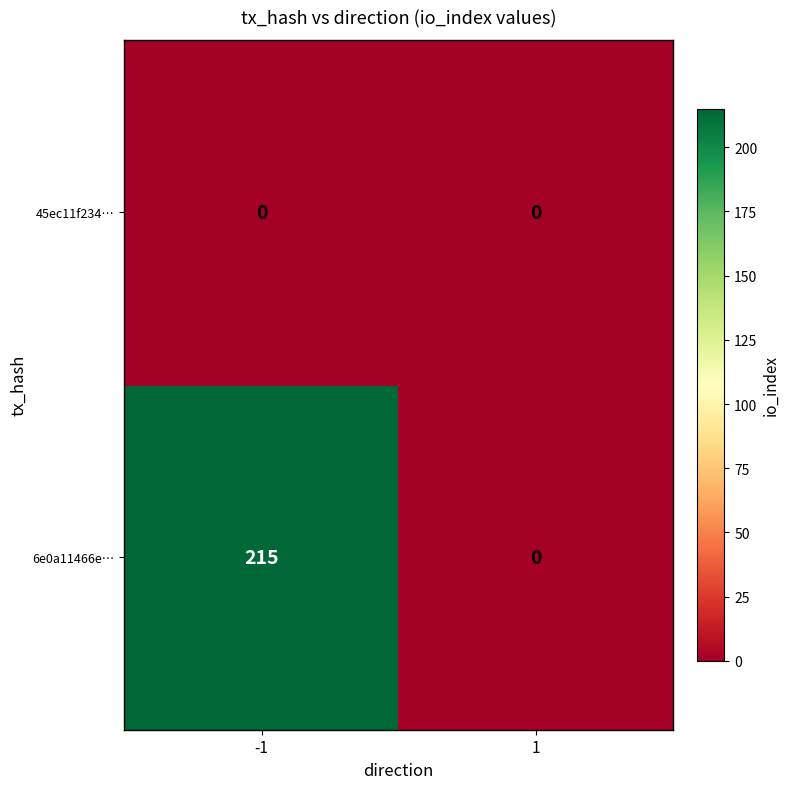

At which category is the sum across all series the highest?

-1